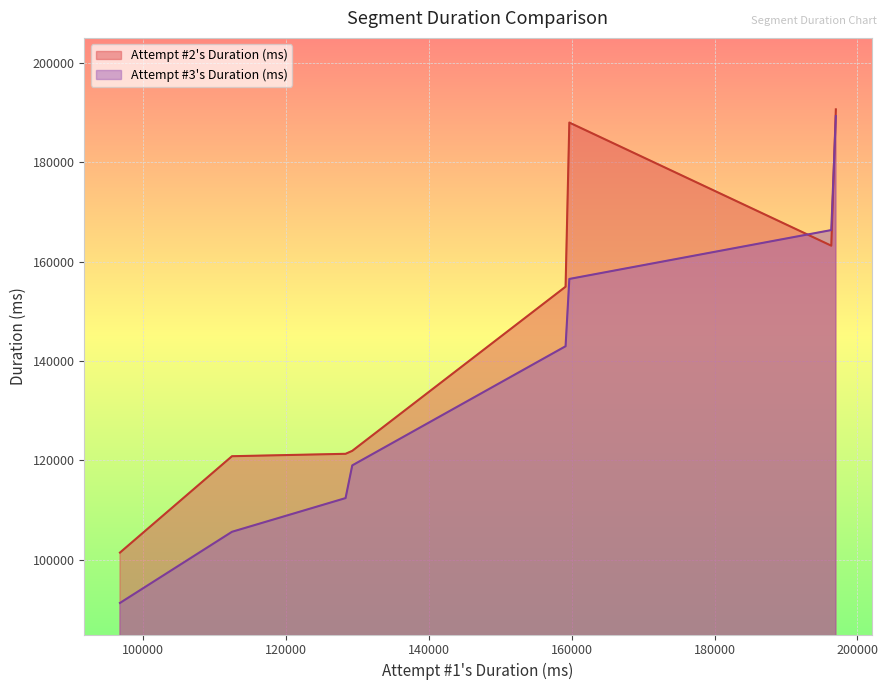

True or false: Attempt #2's Duration (ms) and Attempt #3's Duration (ms) intersect in this chart.

True